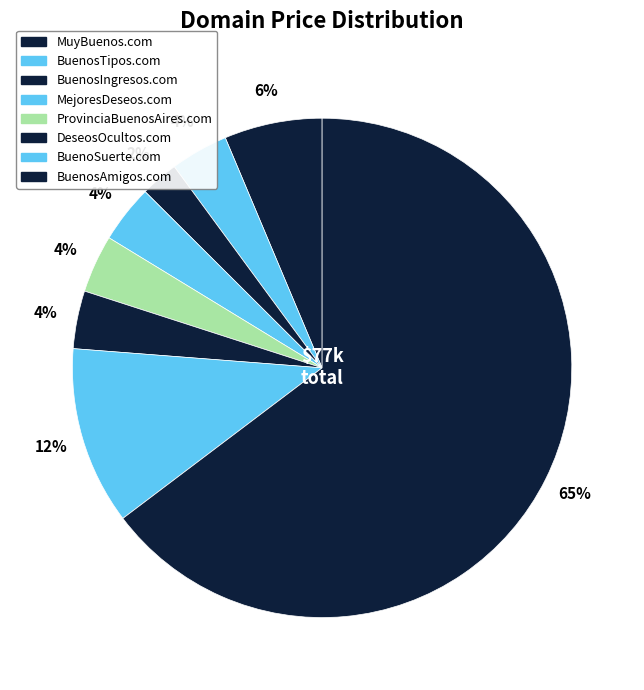

Which category has the smallest portion of the pie?

BuenosIngresos.com